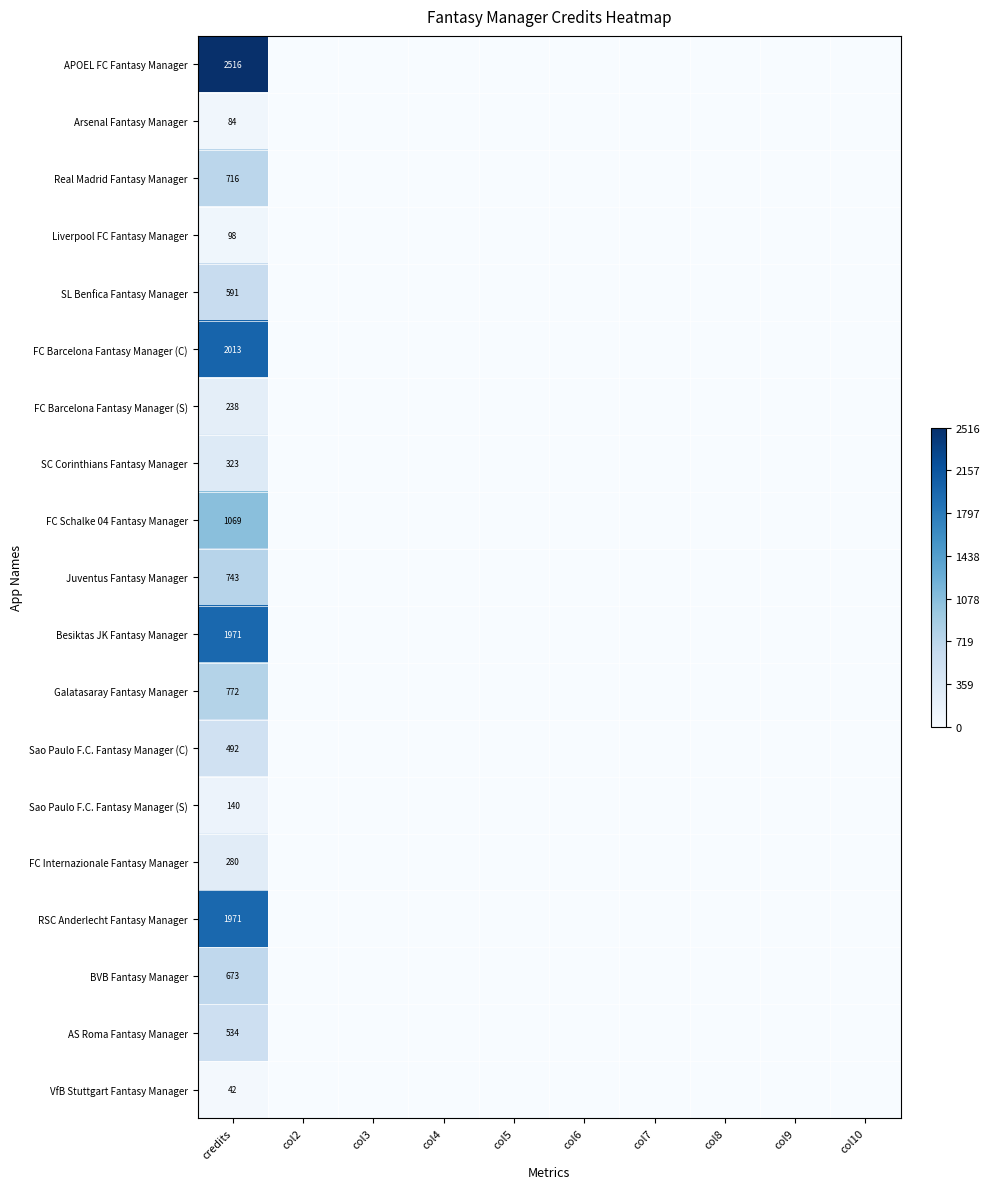

The FC Schalke 04 Fantasy Manager series shows 0 at col4. True or false?

True